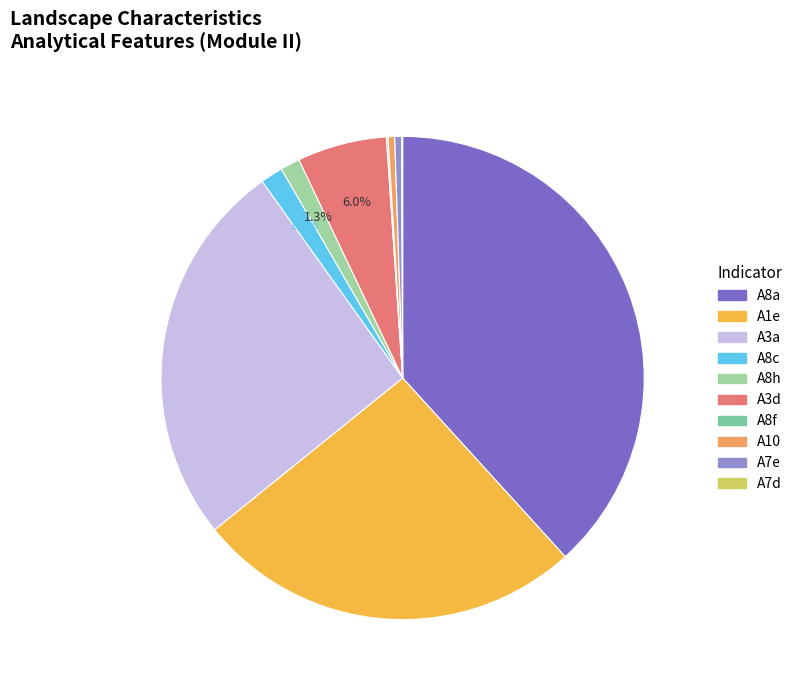

Which slice is the largest?

A8a